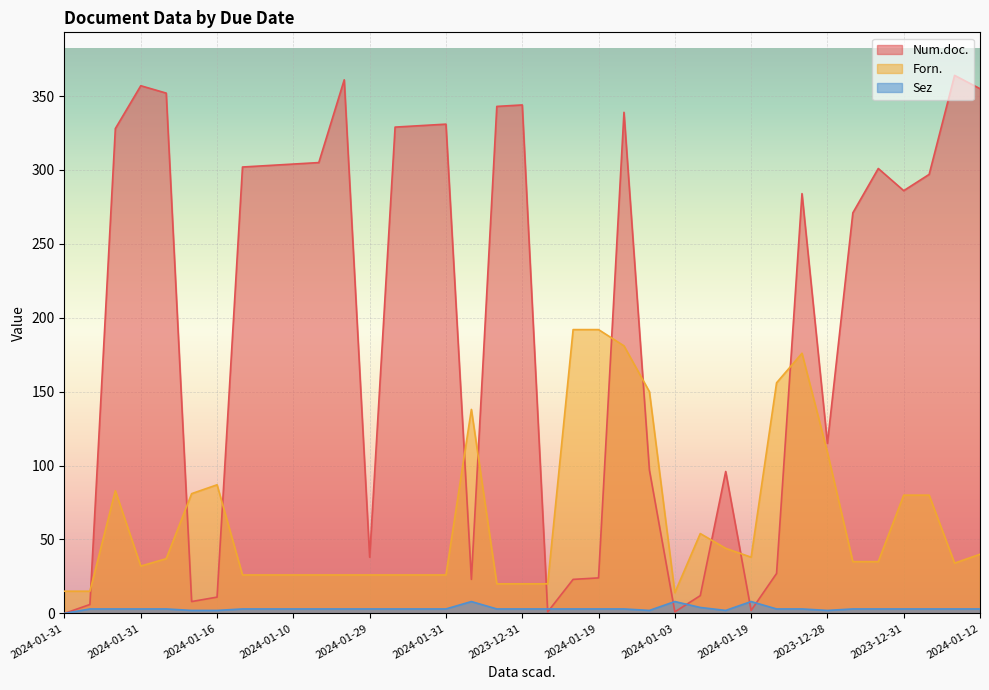

What are all the series names shown in the legend?

Num.doc., Forn., Sez